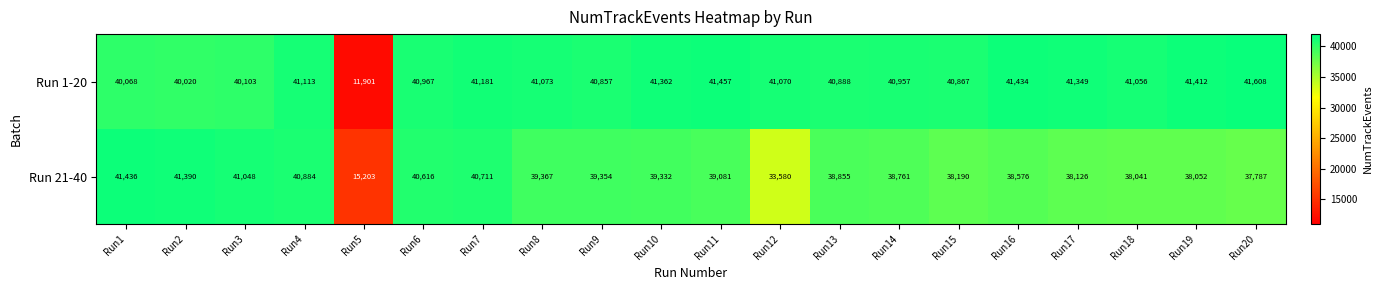

The Run 1-20 series shows 27574 at Run17. True or false?

False